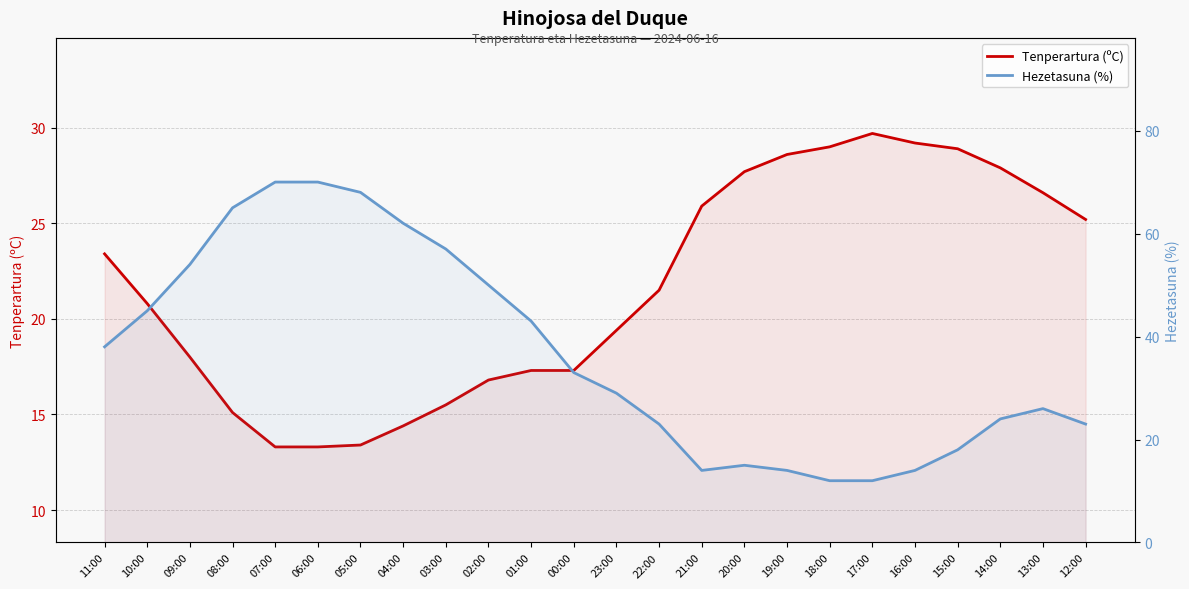

Is the value of Tenperartura (ºC) at 10:00 greater than the value of Hezetasuna (%) at 17:00?

Yes